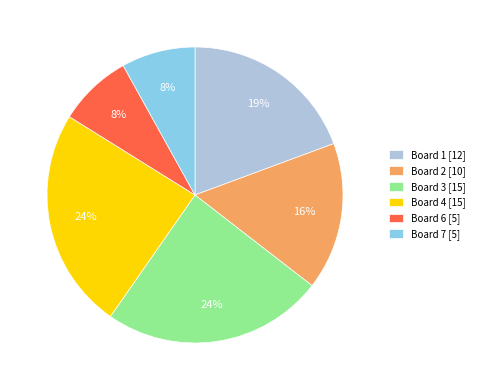

To the nearest percent, what is the difference between the largest and smallest slice percentages?

16%